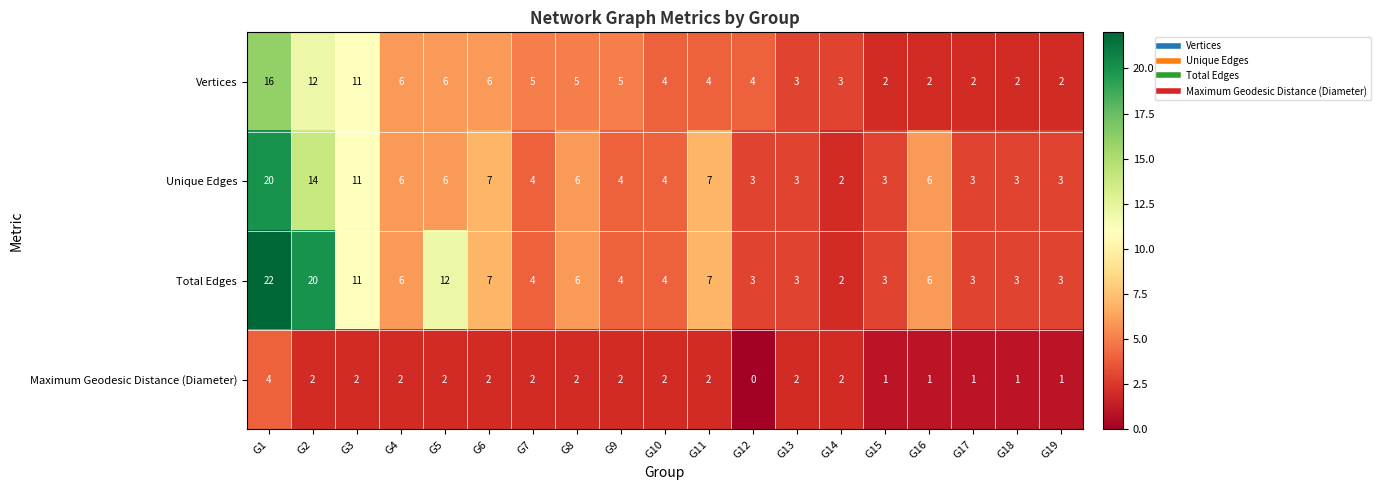

True or false: Maximum Geodesic Distance (Diameter) has a value of 3 at G7.

False